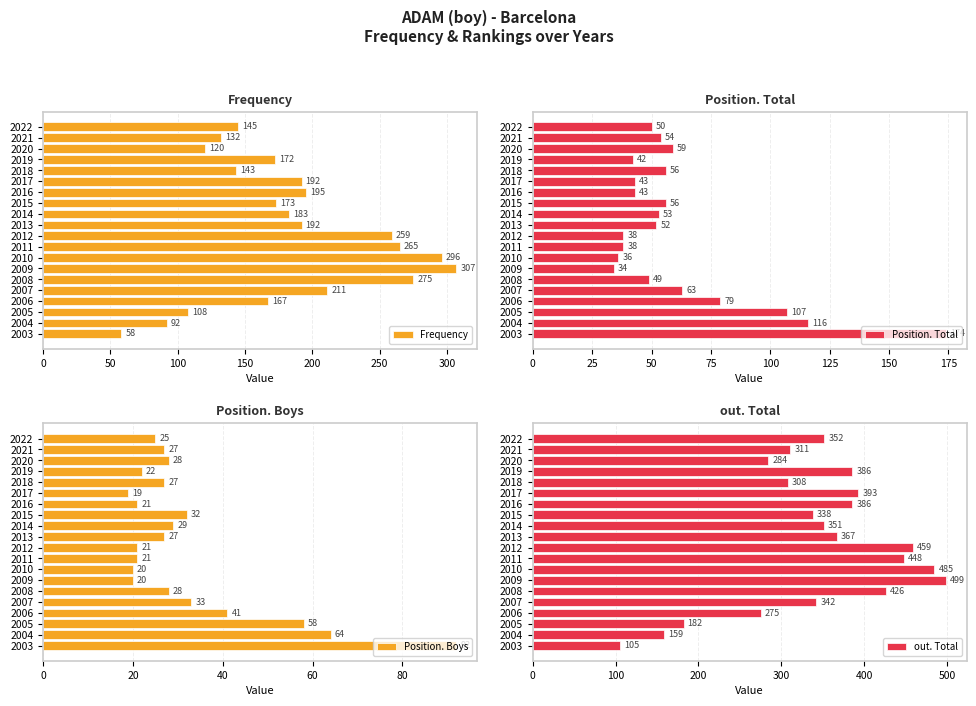

True or false: Position. Total has a value of 23 at 2022.

False